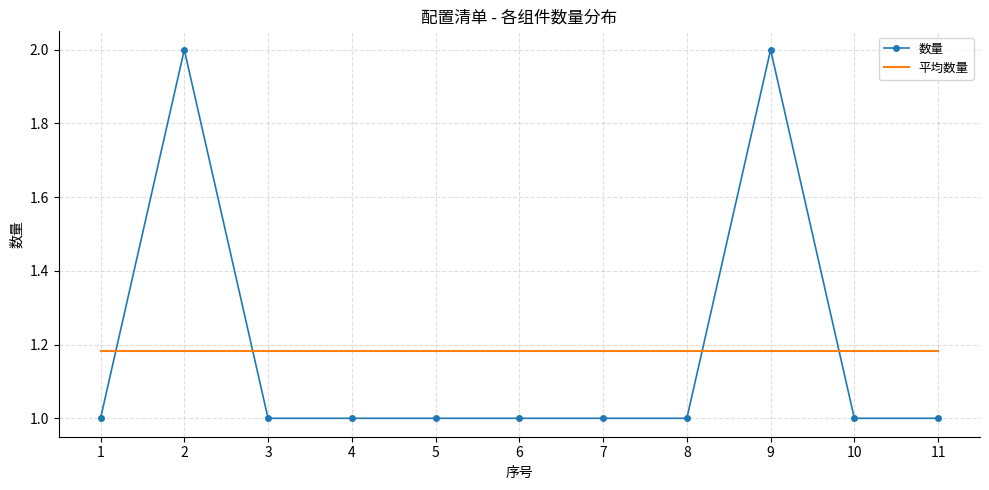

What is the greatest value displayed?

2.0